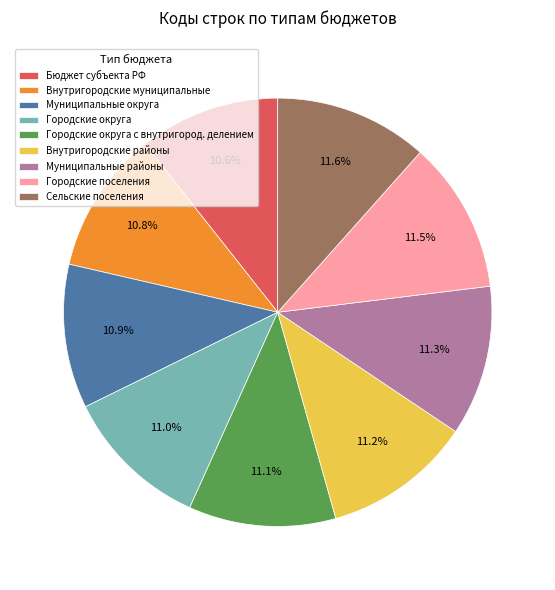

Does Сельские поселения represent more than half of the total?

No